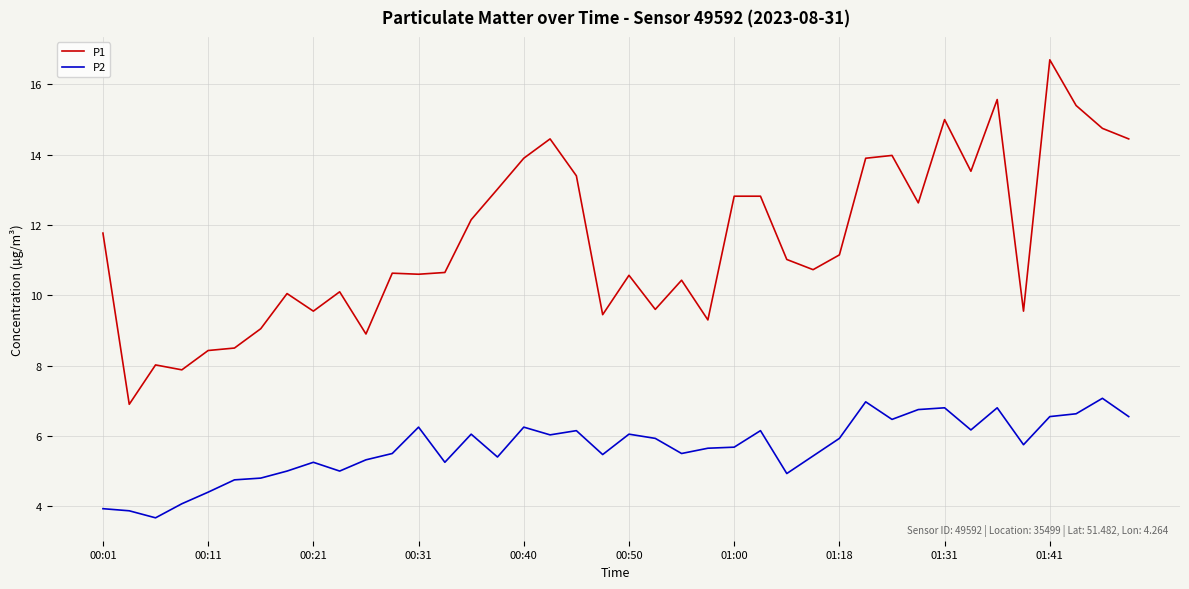

Rank the series by their maximum value, from lowest to highest.

P2, P1